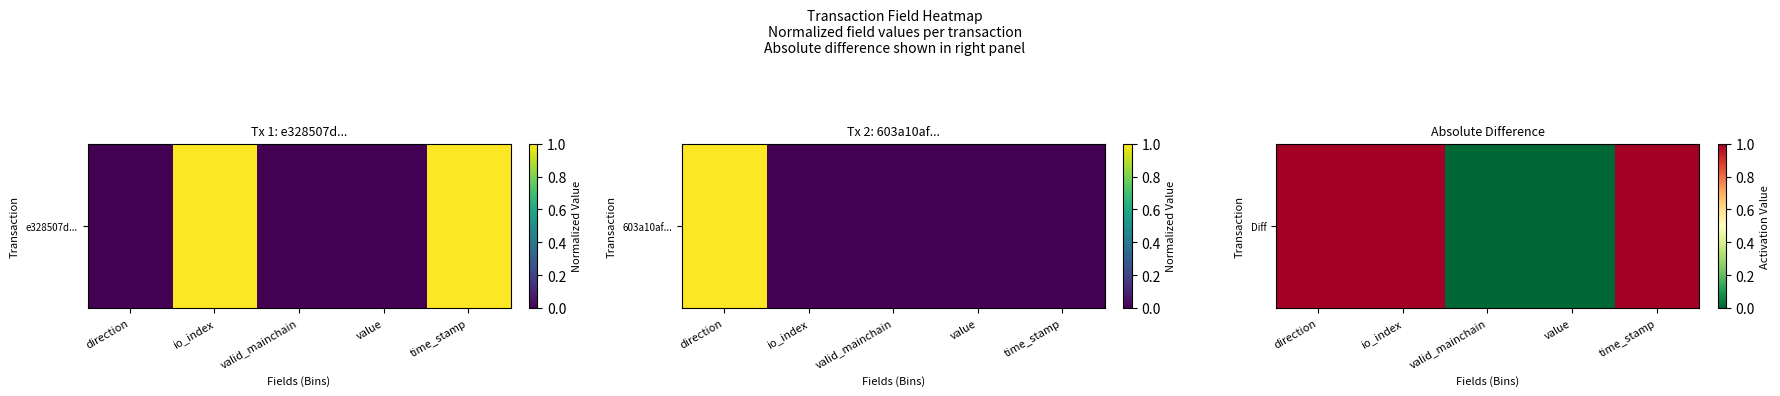

True or false: the data shows 0 at direction.

False